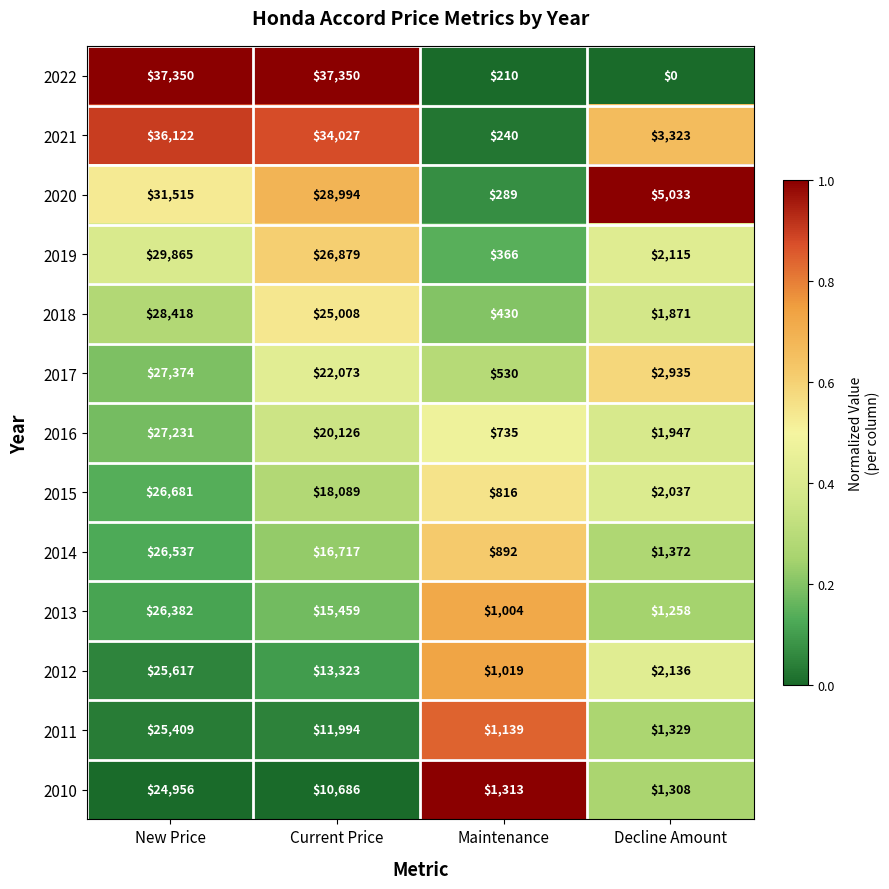

What is the difference between the 2018 values at Decline Amount and New Price?

26547